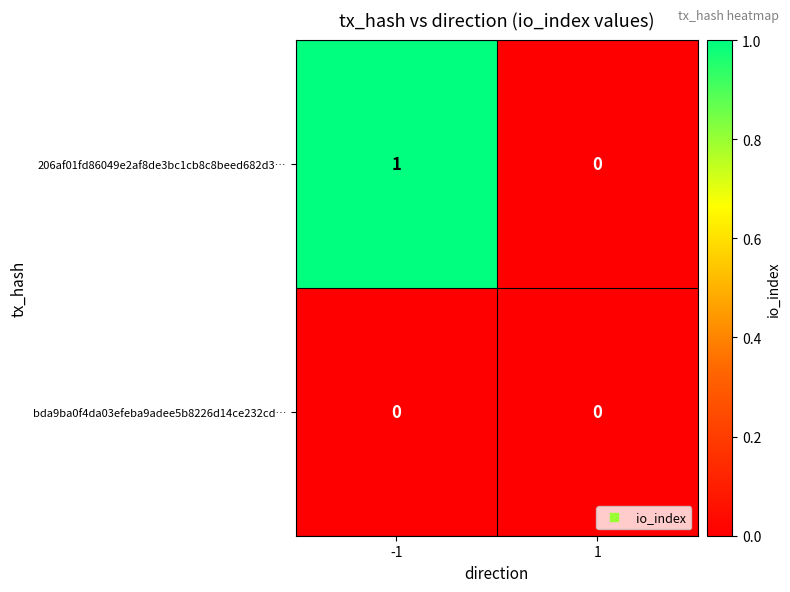

Reading left to right, transcribe all the data shown in this chart.

206af01fd86049e2af8de3bc1cb8c8beed682d3…: 1	0
bda9ba0f4da03efeba9adee5b8226d14ce232cd…: 0	0